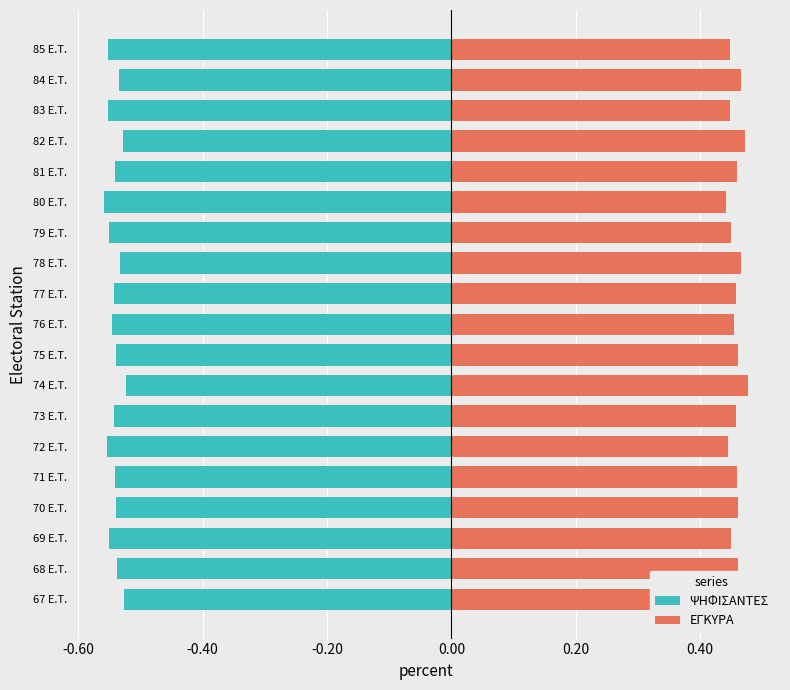

Rank the series at 77 E.T. from lowest to highest value.

ΨΗΦΙΣΑΝΤΕΣ, ΕΓΚΥΡΑ